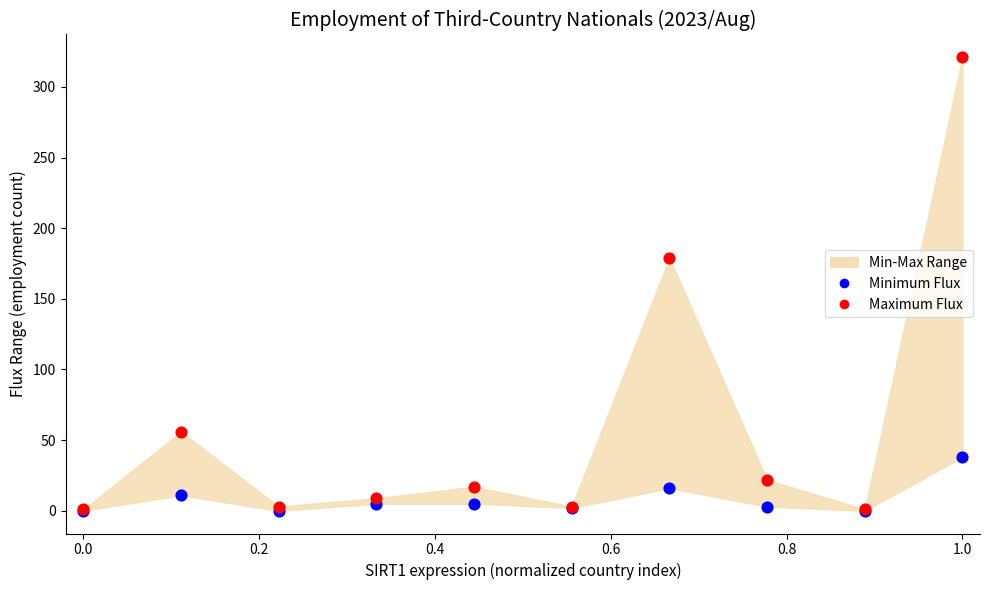

Across all series, what Y value is closest to 160?

179